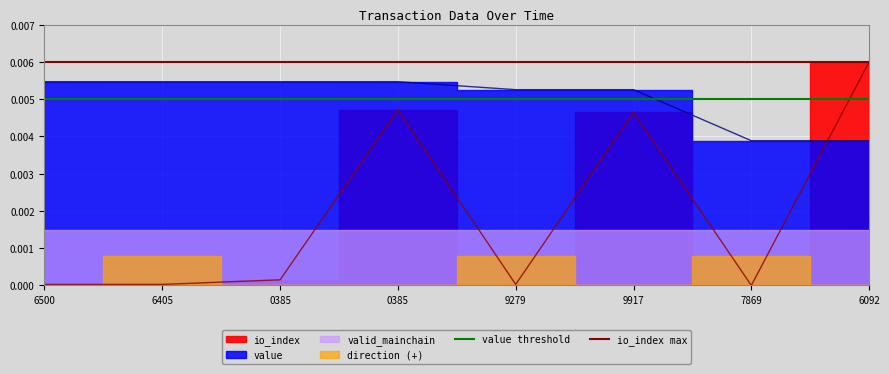

Which series has the largest total across all categories?

io_index max